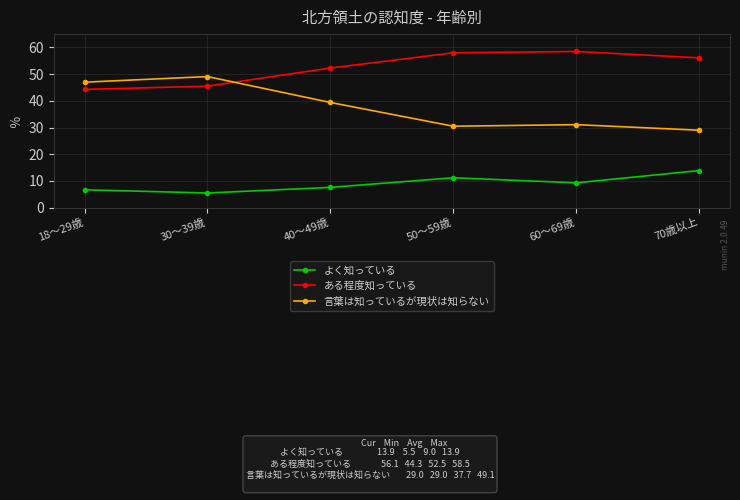

What is the maximum value for よく知っている?

13.9